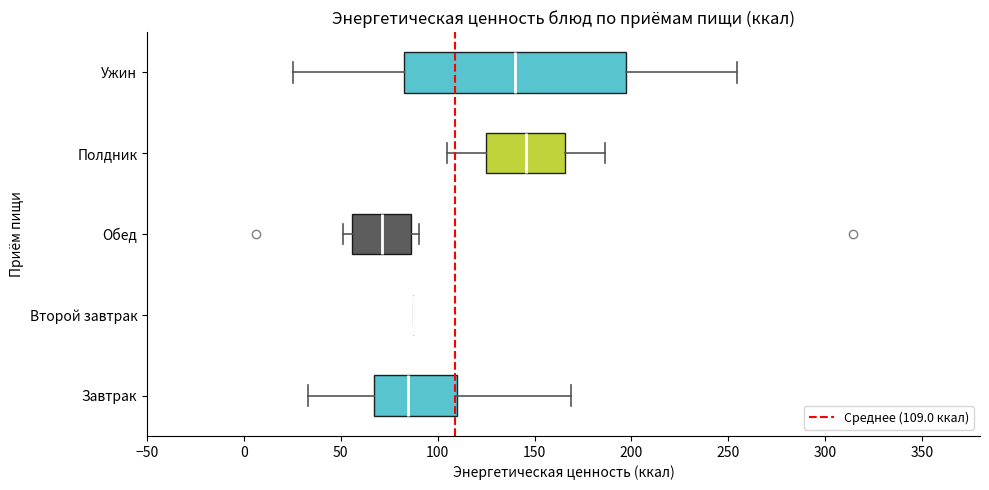

Reading bottom to top, read every box against the x-axis: the position of its median line, the range the box covers, and the ends of its whiskers. The values are not printed on the chart, so give them approximately, as read against the axis.

Завтрак: median 85, box 65 to 110, whiskers 35 to 170
Второй завтрак: box collapsed to a line at 85, whiskers 85 to 85
Обед: median 70, box 55 to 85, whiskers 50 to 90
Полдник: median 145, box 125 to 165, whiskers 105 to 185
Ужин: median 140, box 80 to 195, whiskers 25 to 255